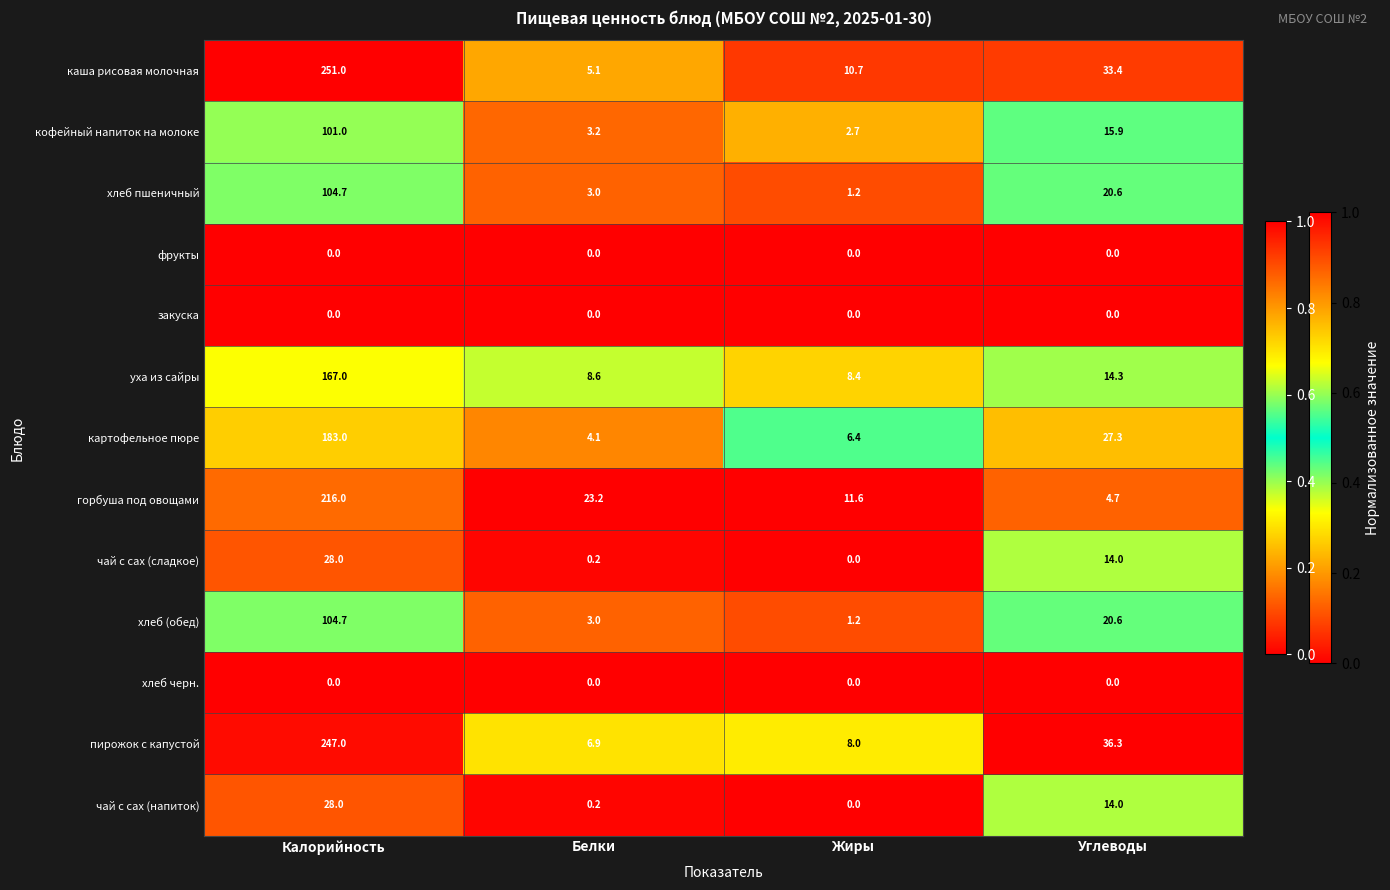

Which series has the largest range (max minus min)?

каша рисовая молочная